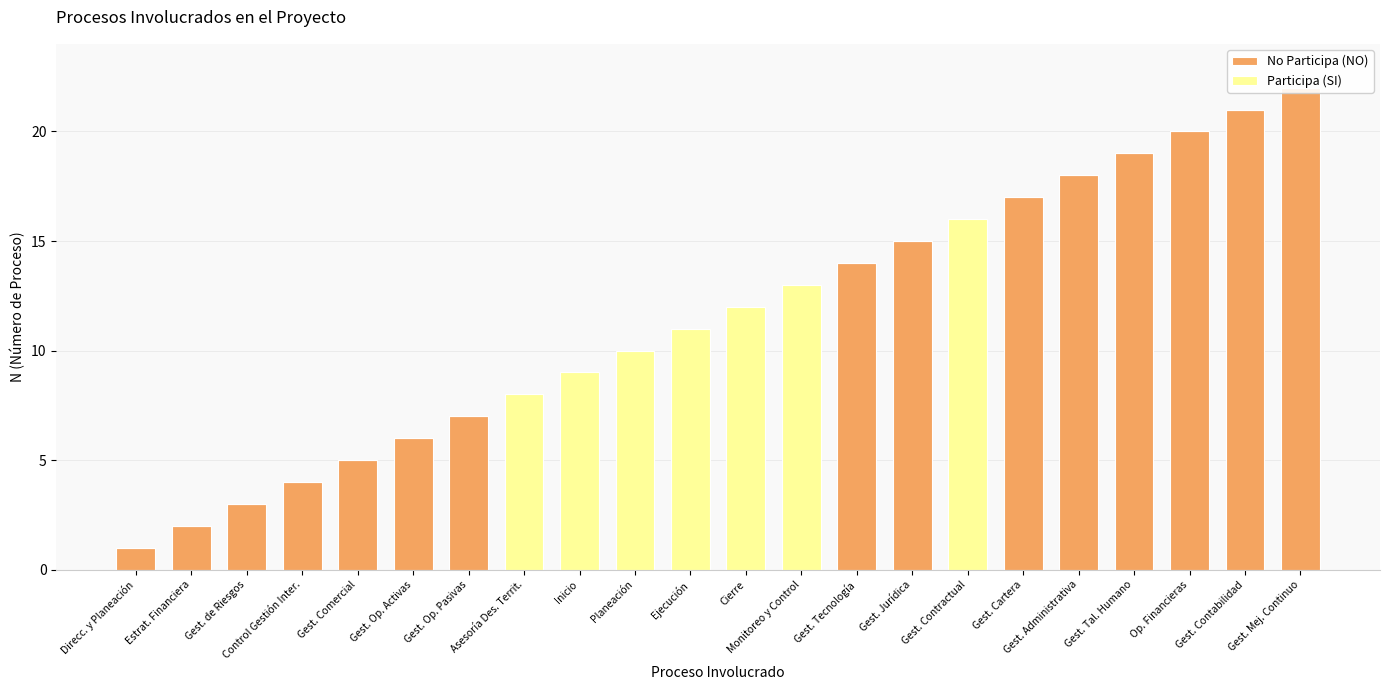

What is the greatest value displayed?

22